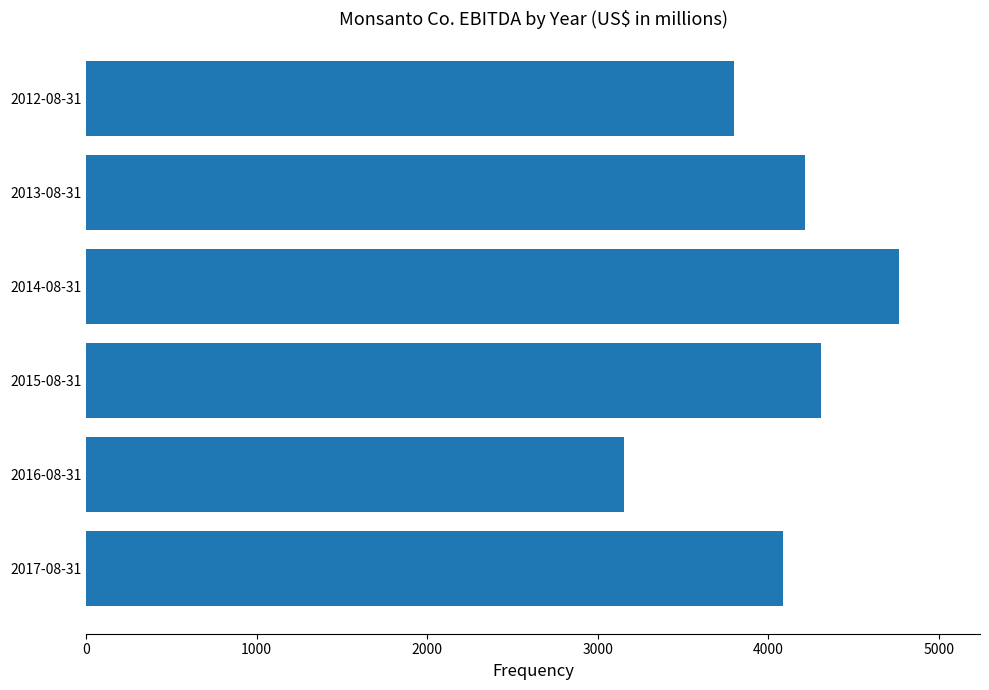

What is the difference between the second highest and minimum values?

1156